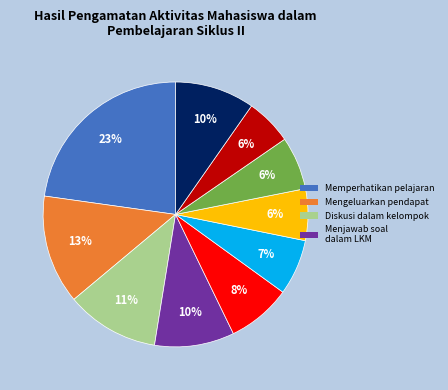

To the nearest percent, what is the difference between the largest and smallest slice percentages?

17%